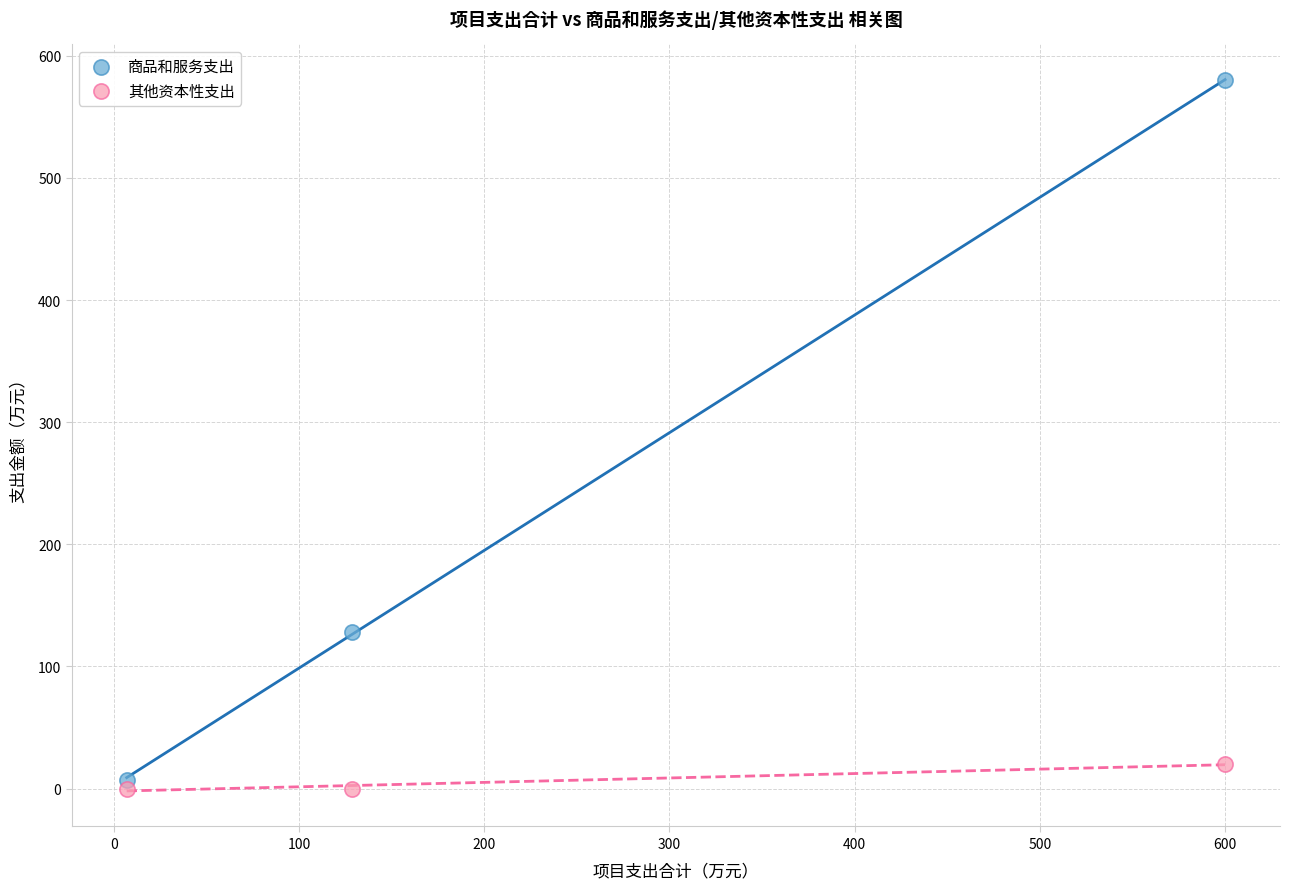

Which series contains the lowest Y value?

其他资本性支出